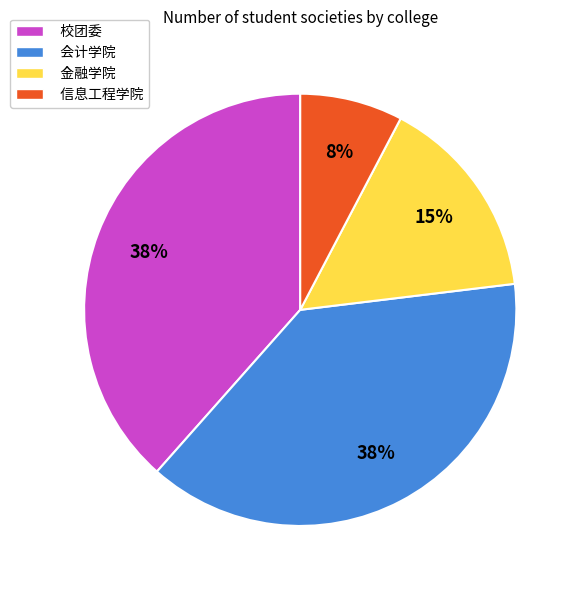

Is it true that 校团委 is 50% of the pie?

False